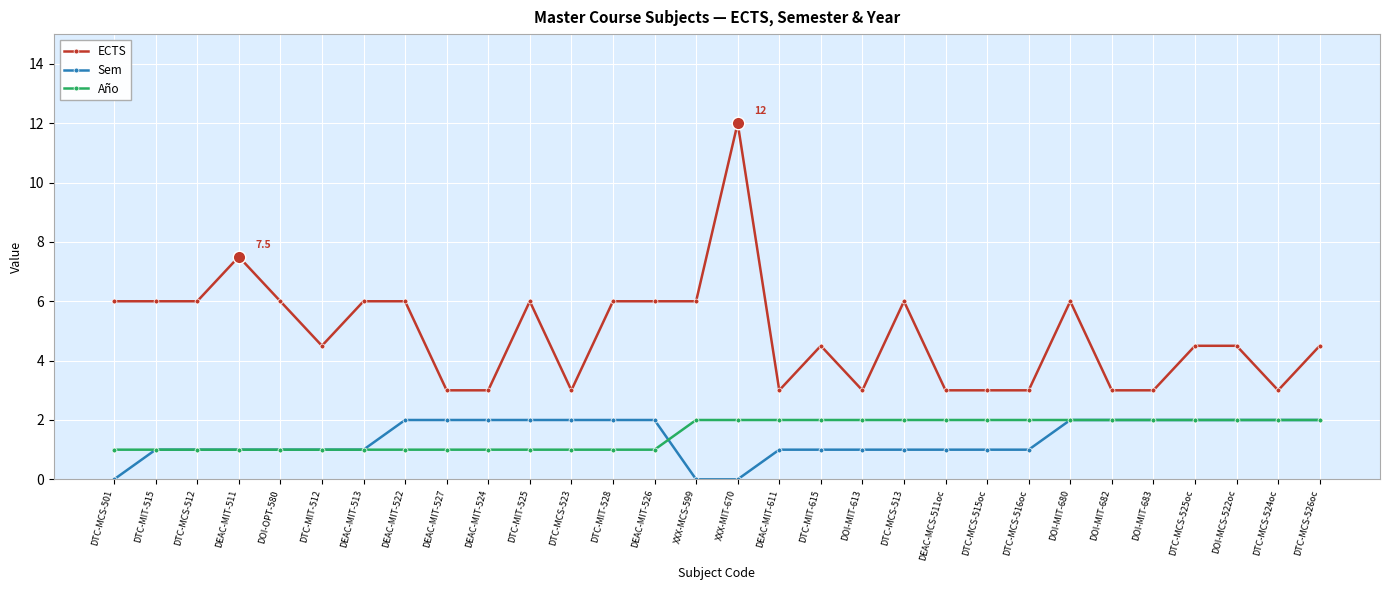

True or false: ECTS has a value of 1.8 at DOI-MIT-683.

False